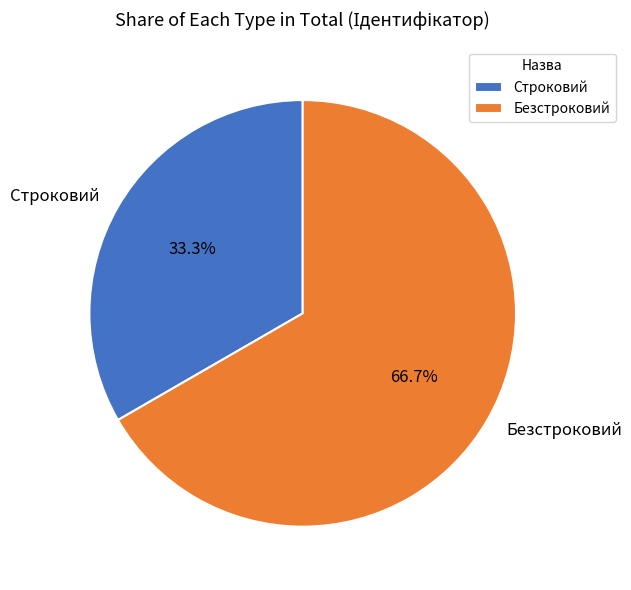

Is there any slice that represents more than half of the pie?

Yes